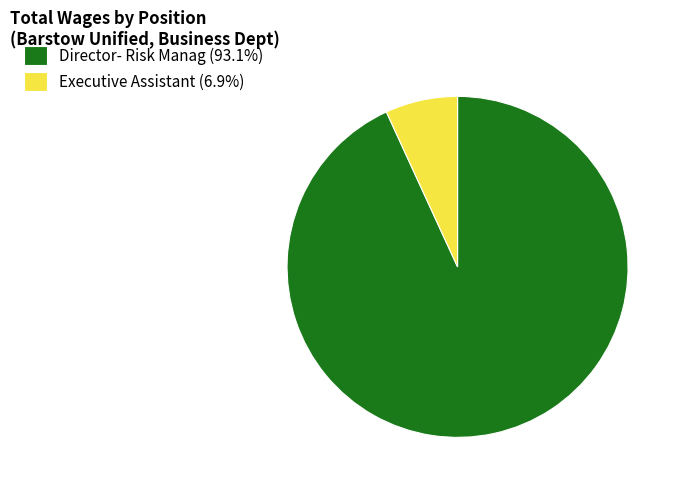

What is the largest slice in the pie chart?

Director- Risk Manag